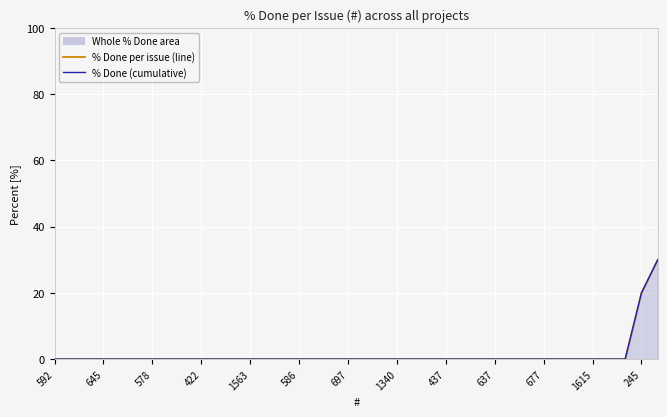

Reading right to left, list all the values displayed in this chart.

% Done per issue: 30	20	0	0	0	0	0	0	0	0	0	0	0	0	0	0	0	0	0	0	0	0	0	0	0	0	0	0	0	0	0	0	0	0	0	0	0	0
% Done (cumulative): 30	20	0	0	0	0	0	0	0	0	0	0	0	0	0	0	0	0	0	0	0	0	0	0	0	0	0	0	0	0	0	0	0	0	0	0	0	0